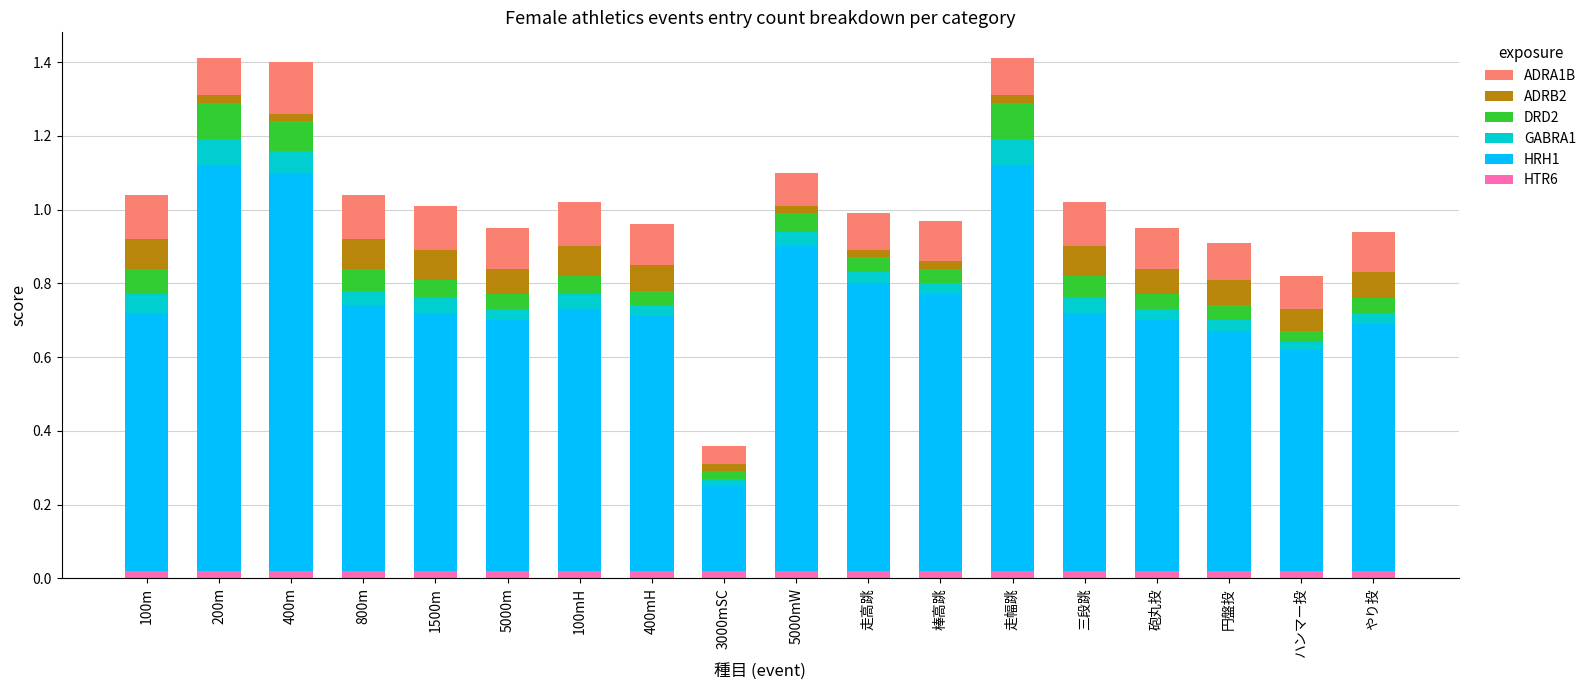

Does the chart contain any negative values?

No